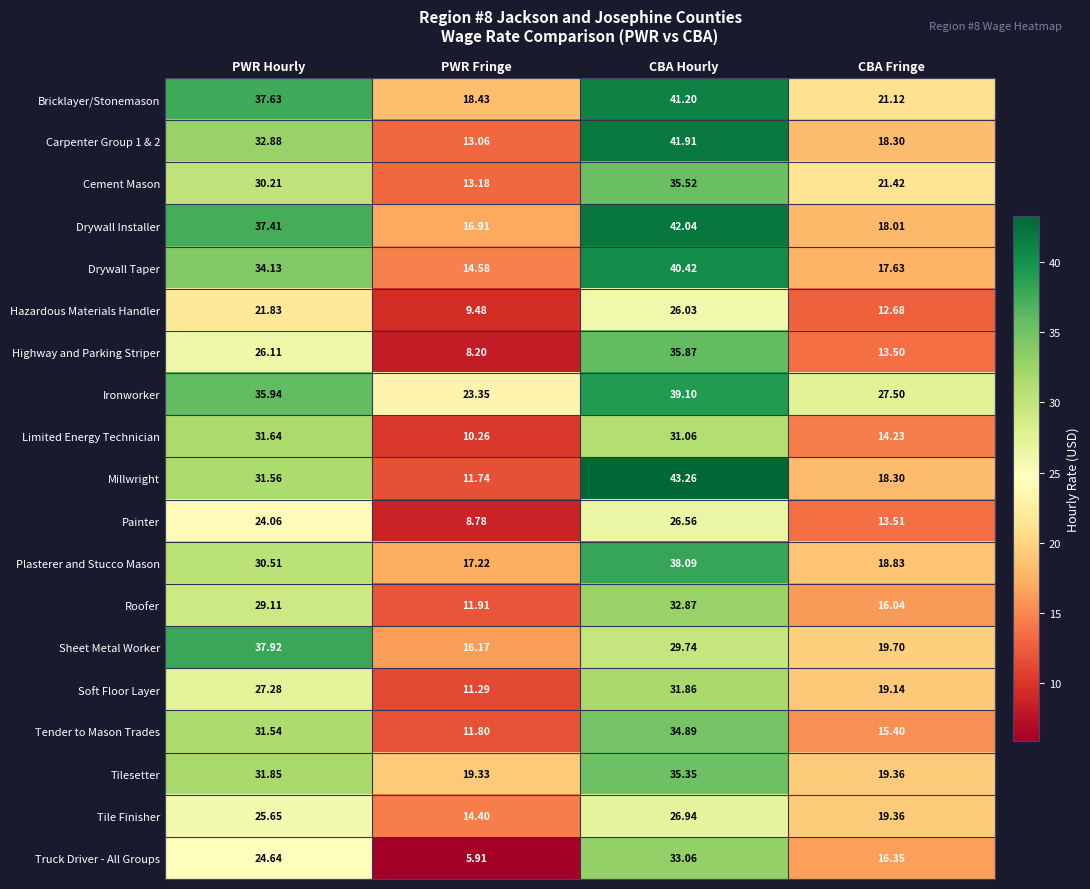

Between CBA Hourly and CBA Fringe, which series saw the biggest shift?

Millwright